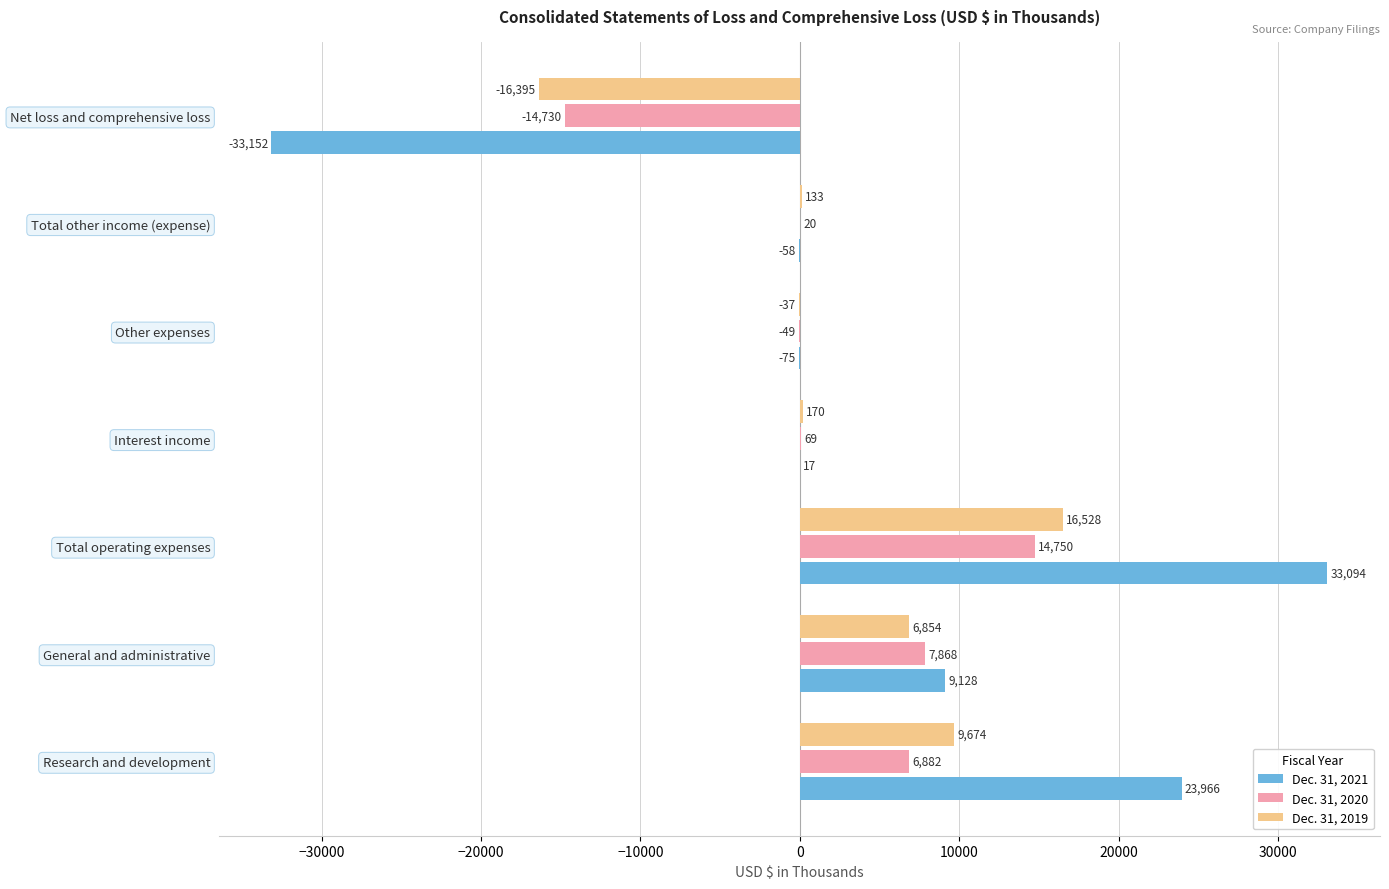

At which label does Dec. 31, 2020 reach its peak?

Total operating expenses